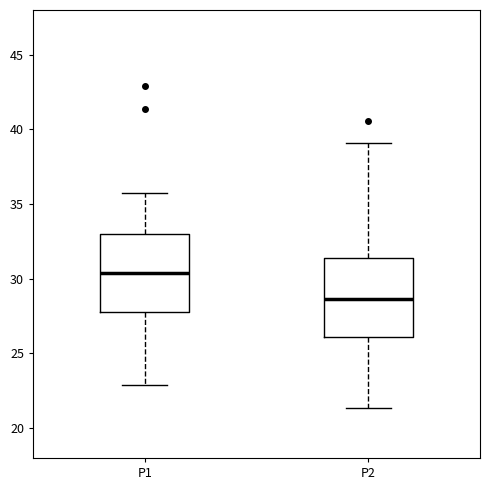

Reading left to right, read every box against the y-axis: the position of its median line, the range the box covers, and the ends of its whiskers. The values are not printed on the chart, so give them approximately, as read against the axis.

P1: median 30.5, box 28.0 to 33.0, whiskers 23.0 to 35.5
P2: median 28.5, box 26.0 to 31.5, whiskers 21.5 to 39.0